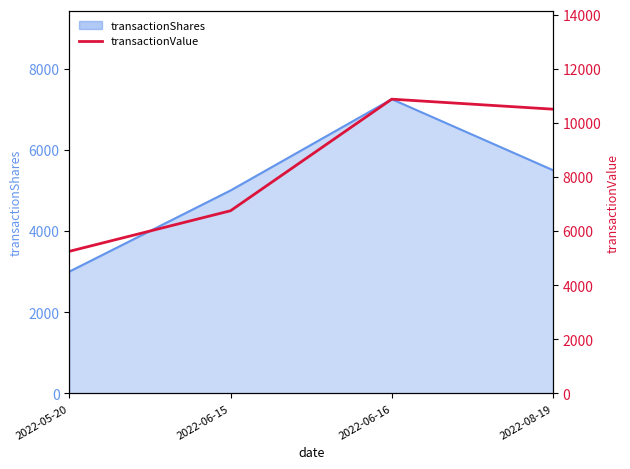

Does the chart display data point markers on the line(s)?

No